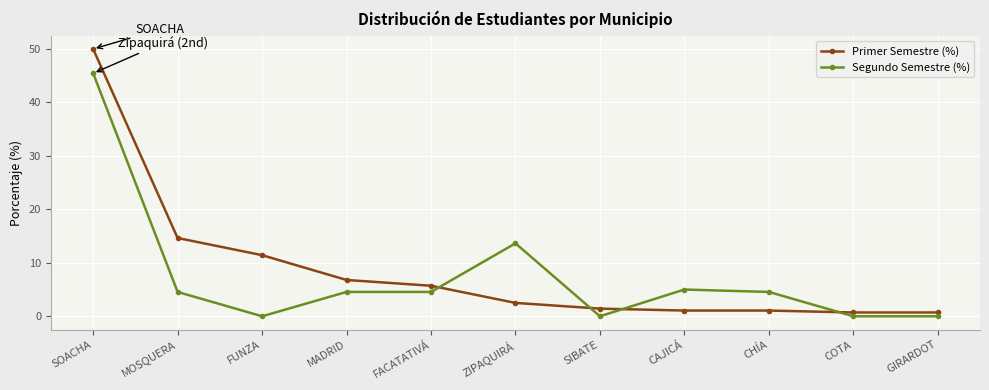

After their last crossing, which series has the higher values: Primer Semestre (%) or Segundo Semestre (%)?

Primer Semestre (%)